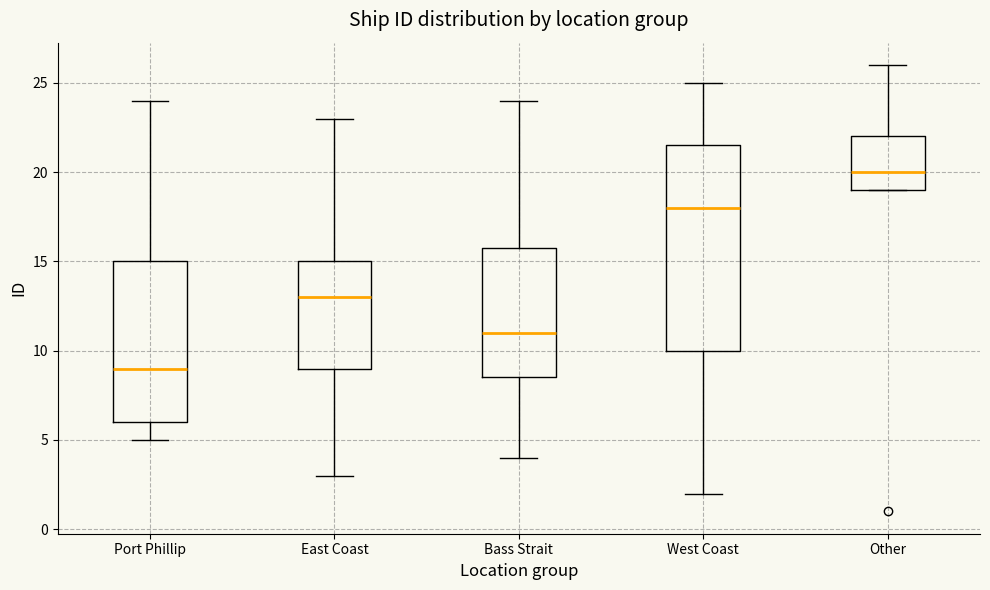

Reading left to right, read every box against the y-axis: the position of its median line, the range the box covers, and the ends of its whiskers. The values are not printed on the chart, so give them approximately, as read against the axis.

Port Phillip: median 9.0, box 6.0 to 15.0, whiskers 5.0 to 24.0
East Coast: median 13.0, box 9.0 to 15.0, whiskers 3.0 to 23.0
Bass Strait: median 11.0, box 8.5 to 16.0, whiskers 4.0 to 24.0
West Coast: median 18.0, box 10.0 to 21.5, whiskers 2.0 to 25.0
Other: median 20.0, box 19.0 to 22.0, whiskers 19.0 to 26.0